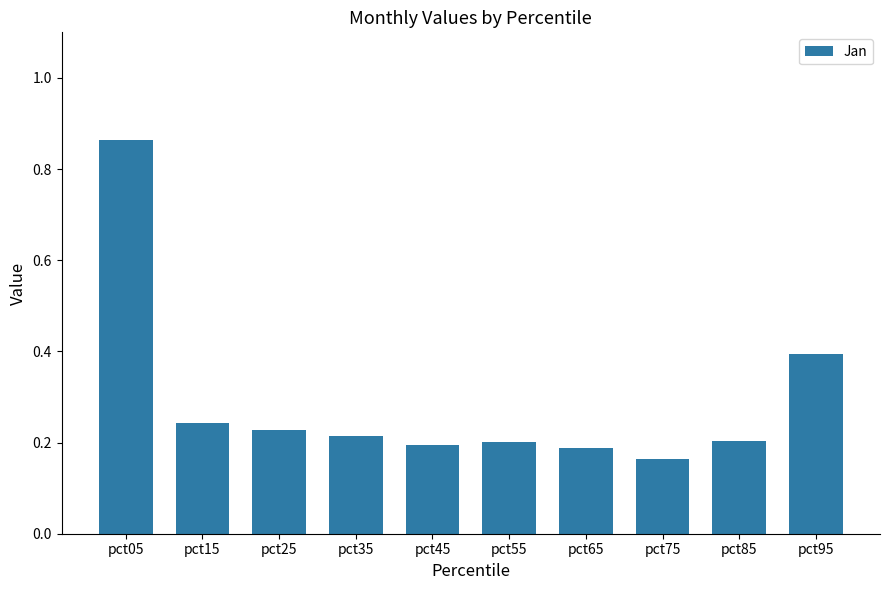

The chart shows a value of 0.1 at pct65. True or false?

False